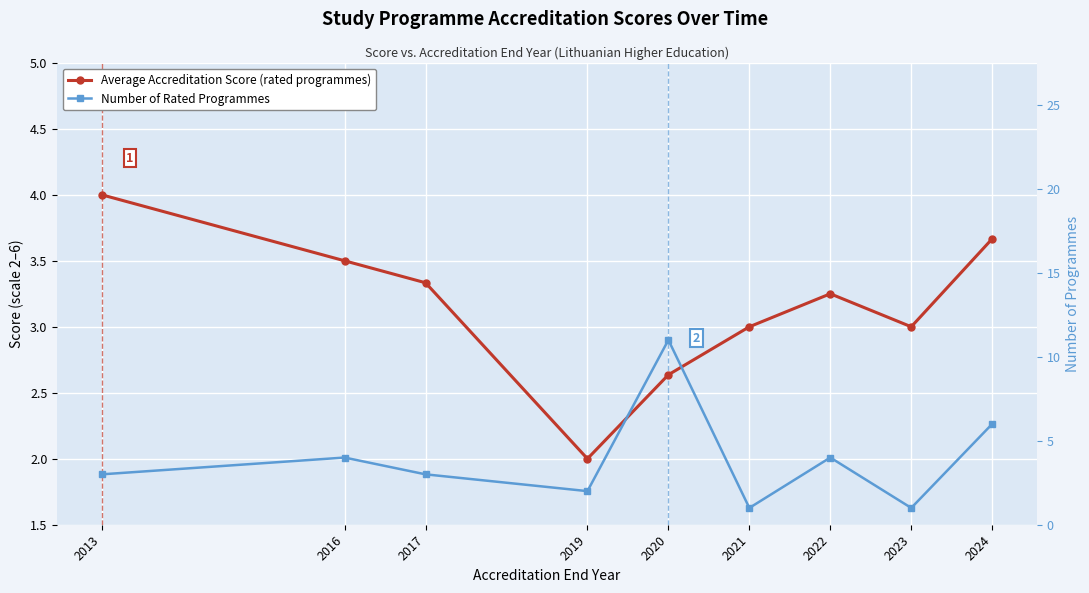

Reading right to left, extract all data points from this chart.

Average Accreditation Score (rated programmes): 2024=3.7	2023=3.0	2022=3.2	2021=3.0	2020=2.6	2019=2.0	2017=3.3	2016=3.5	2013=4.0
Number of Rated Programmes: 2024=6.0	2023=1.0	2022=4.0	2021=1.0	2020=11.0	2019=2.0	2017=3.0	2016=4.0	2013=3.0